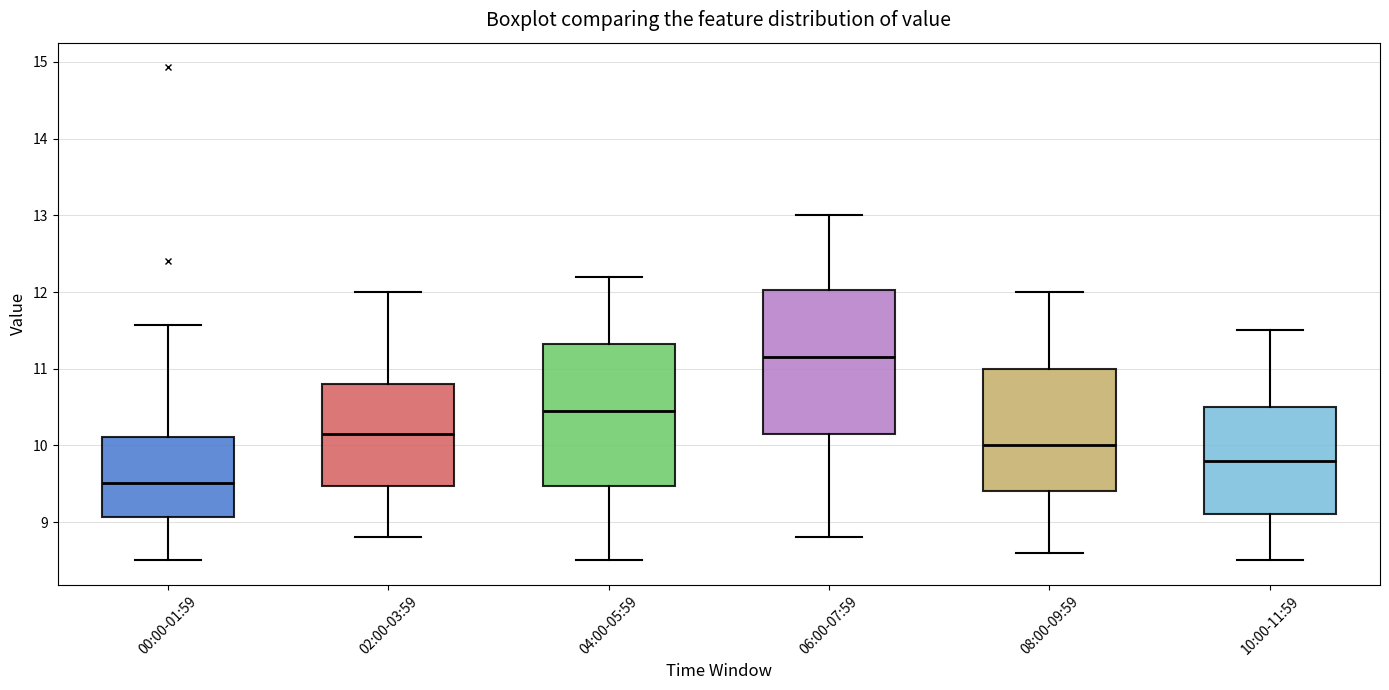

Where is the upper edge of the box for 00:00-01:59 on the y-axis? The values are not printed on the chart, so give them approximately, as read against the axis.

10.1